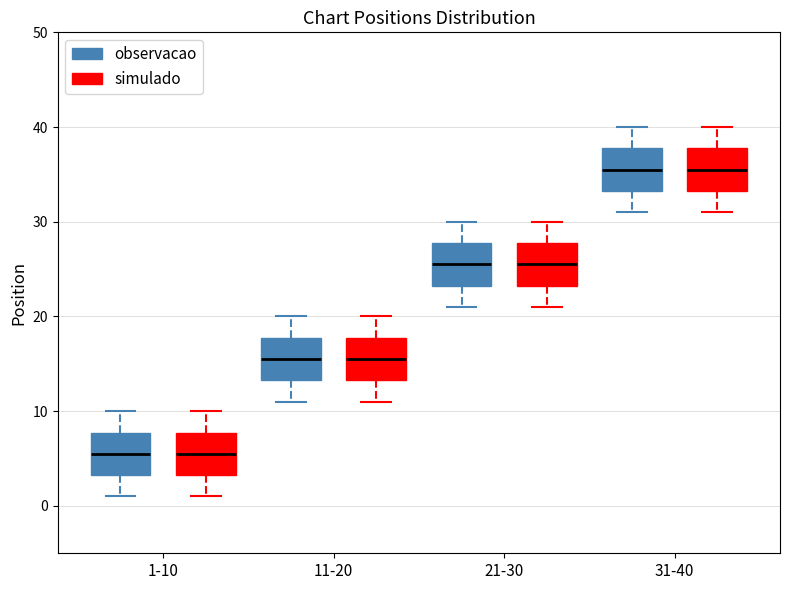

Reading left to right, transcribe this box plot: for each box, give where its median line is, the range the box spans, and where its two whiskers end, as read against the y-axis. The values are not printed on the chart, so give them approximately, as read against the axis.

1-10 (observacao): median 6, box 3 to 8, whiskers 1 to 10
1-10 (simulado): median 6, box 3 to 8, whiskers 1 to 10
11-20 (observacao): median 16, box 13 to 18, whiskers 11 to 20
11-20 (simulado): median 16, box 13 to 18, whiskers 11 to 20
21-30 (observacao): median 26, box 23 to 28, whiskers 21 to 30
21-30 (simulado): median 26, box 23 to 28, whiskers 21 to 30
31-40 (observacao): median 36, box 33 to 38, whiskers 31 to 40
31-40 (simulado): median 36, box 33 to 38, whiskers 31 to 40